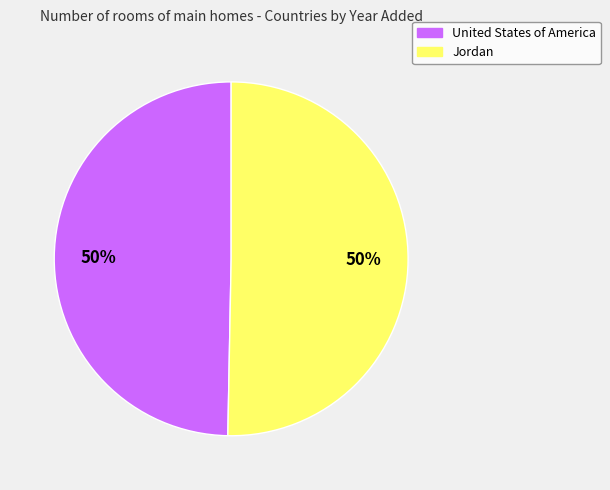

To the nearest percent, what portion does United States of America represent?

50%